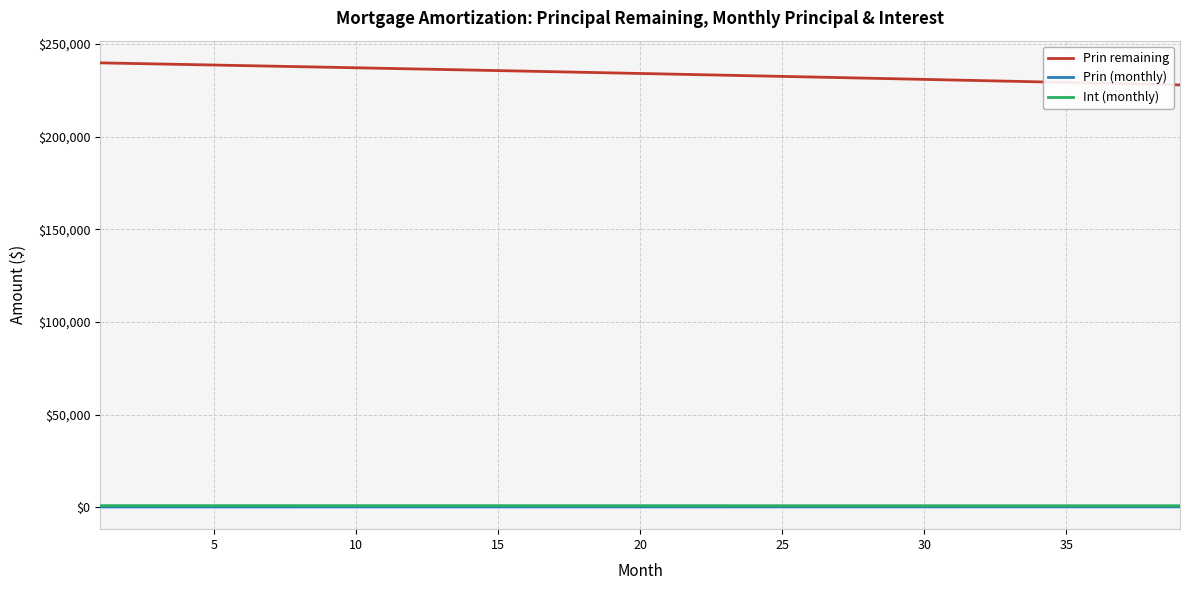

Which series has the largest total across all categories?

Prin remaining